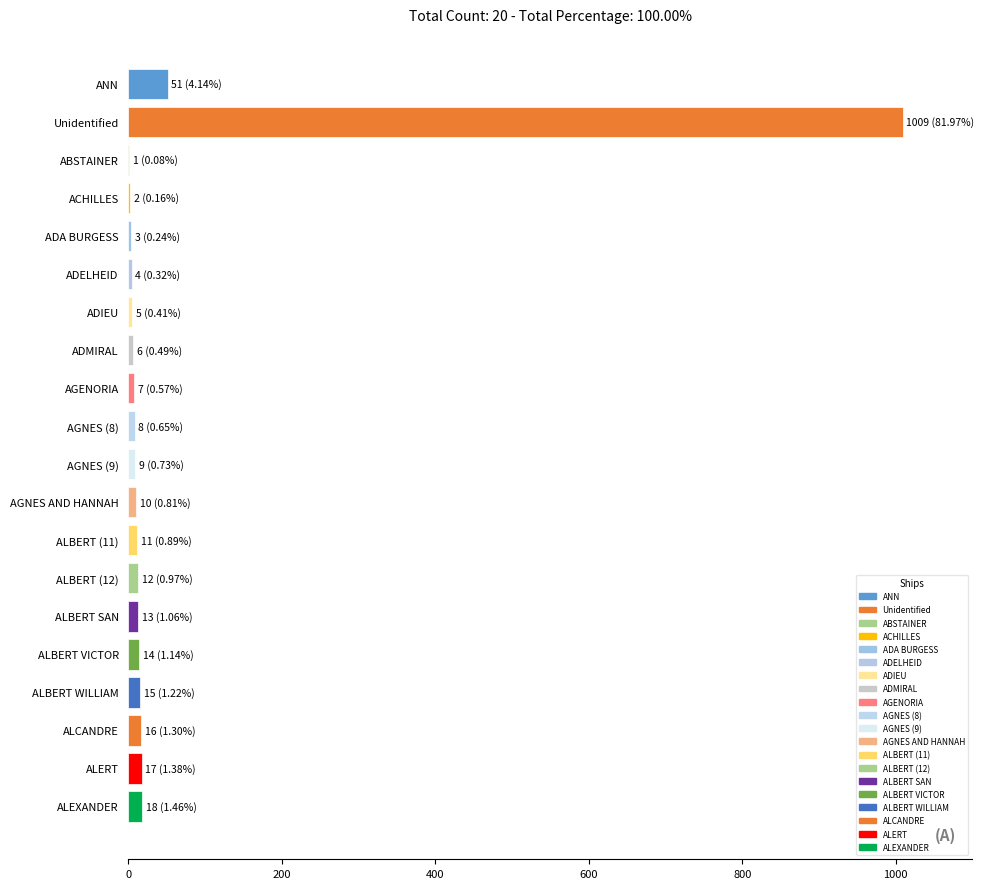

What is the sum of all values?

1231